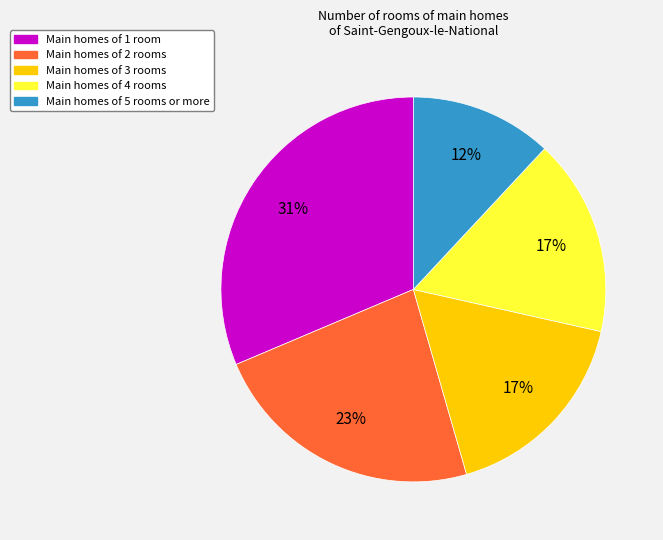

To the nearest percent, what is the difference between the largest and smallest slice percentages?

19%